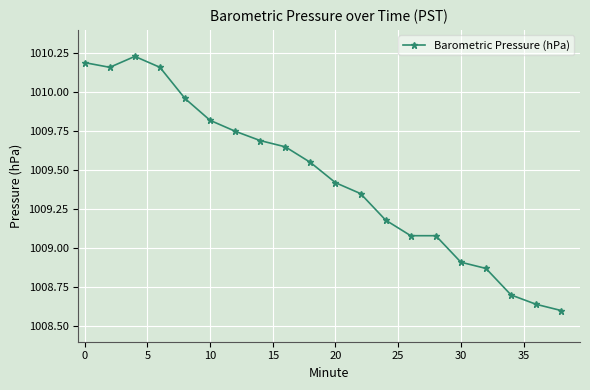

What is the difference between the maximum and minimum values?

1.6